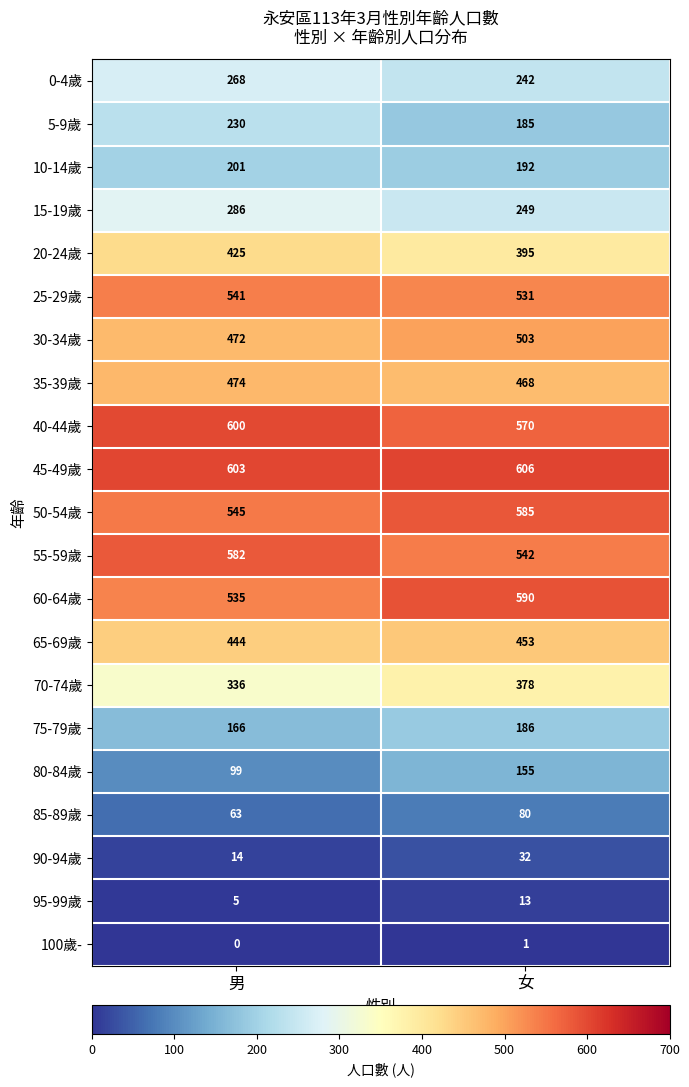

At which category is the sum across all series the highest?

女